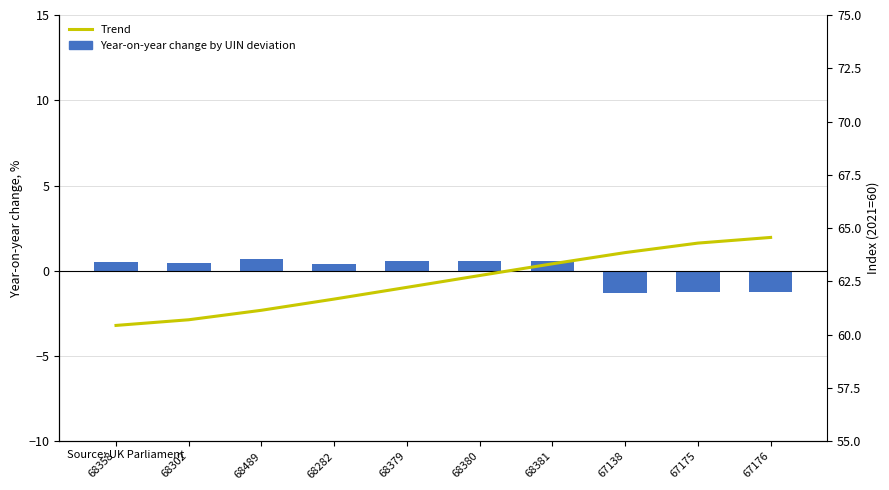

How many data points in Trend are above 62?

6